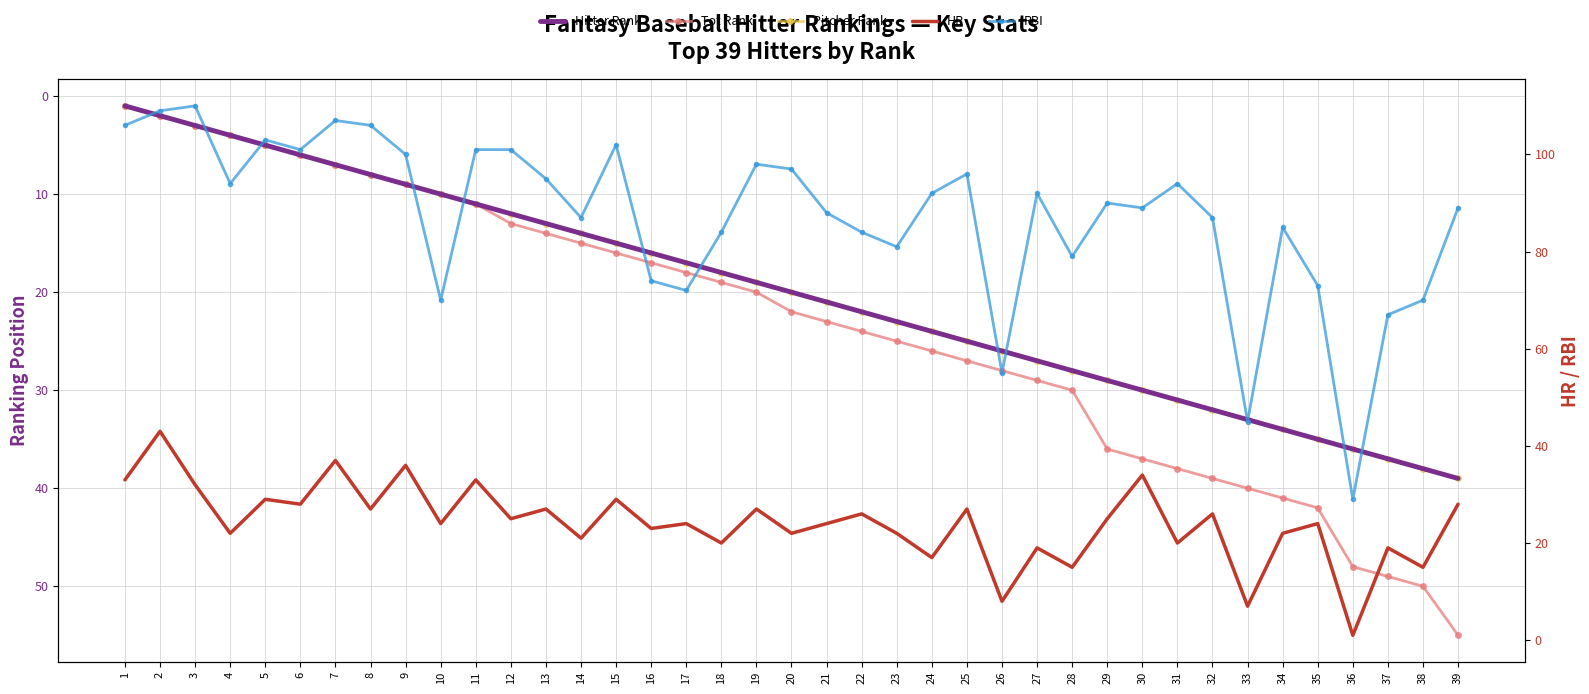

Between 2 and 25, which is larger?

25